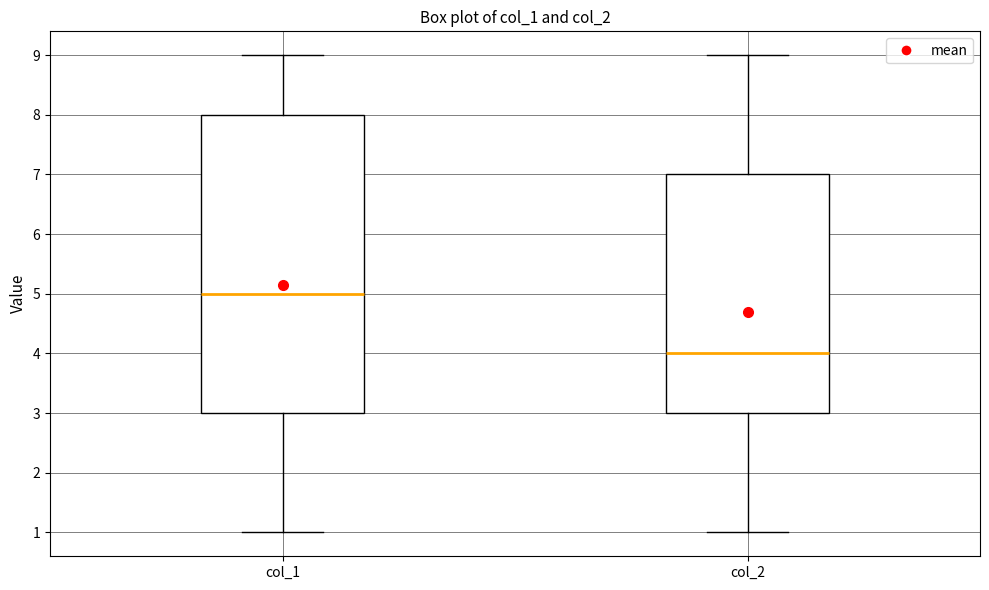

Which box's median line is the highest?

col_1